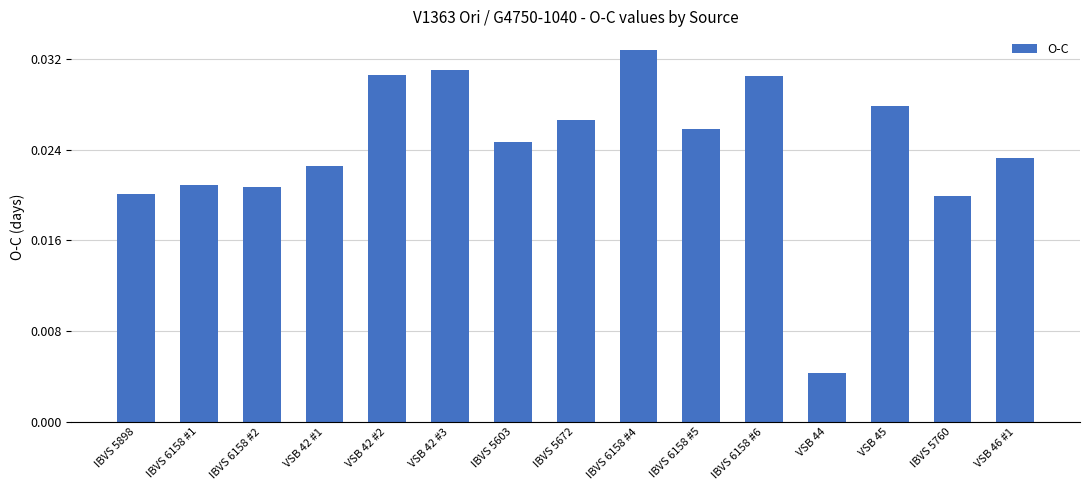

What is the label of the 9th bar from the left?

IBVS 6158 #4